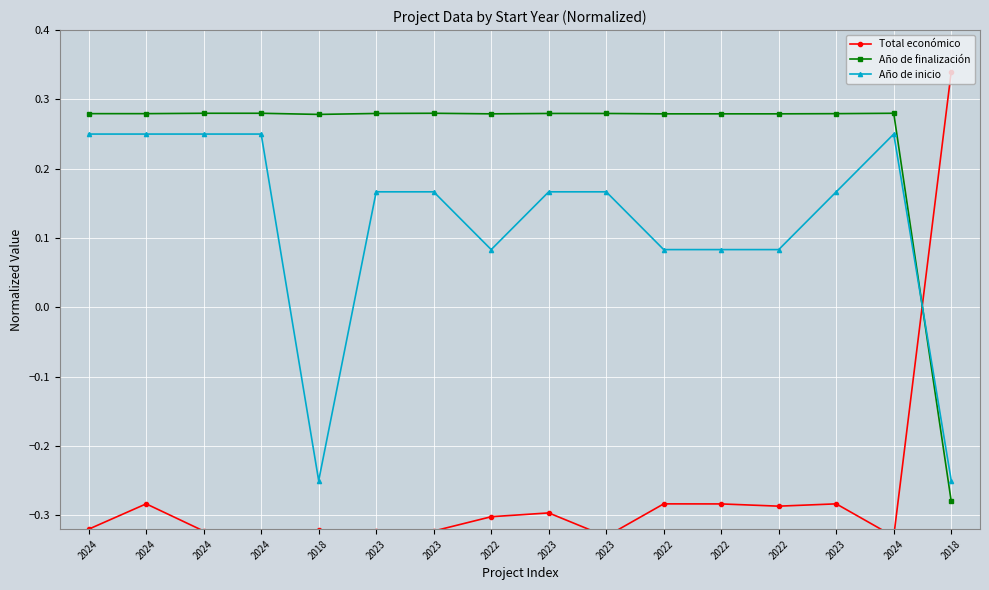

What is the value of the Año de inicio point at the 15th from the left?

0.2